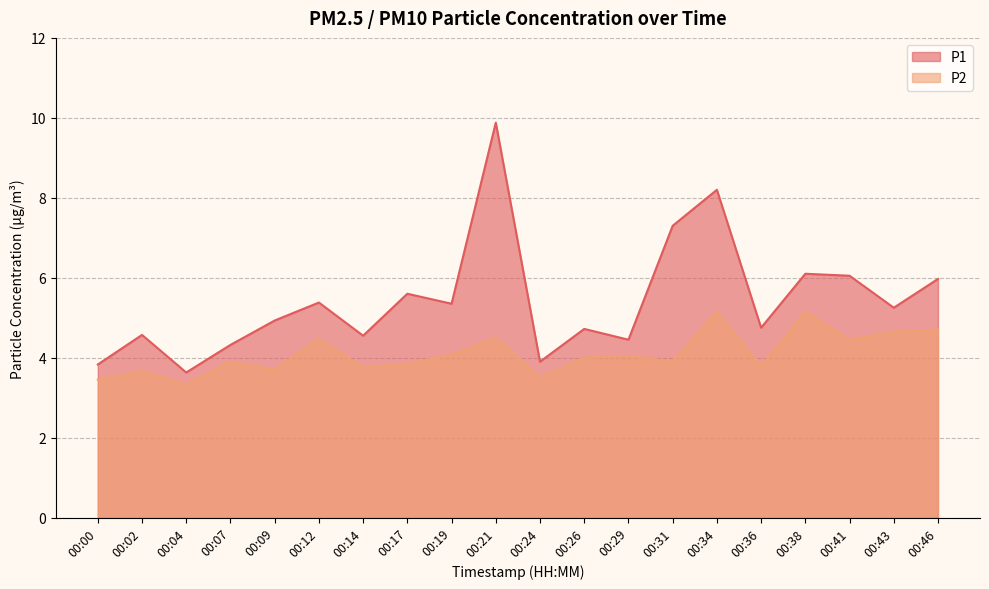

Between 00:19 and 00:02, which is larger?

00:19